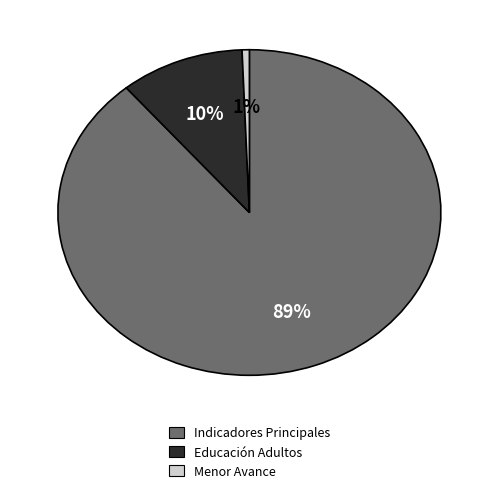

Do Educación Adultos and Menor Avance together represent more than half of the pie?

No